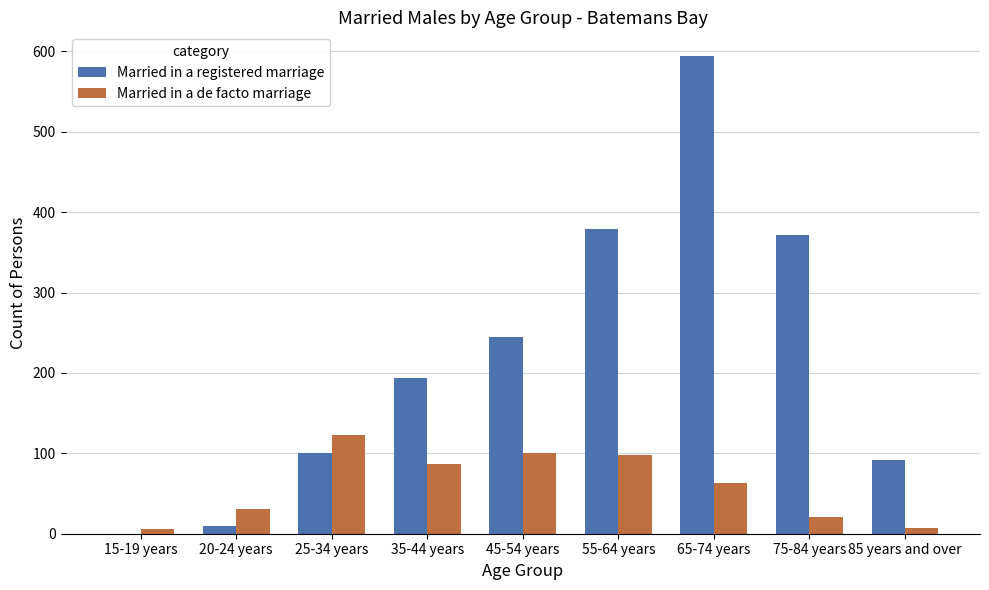

Which series changed the most between 20-24 years and 75-84 years?

Married in a registered marriage